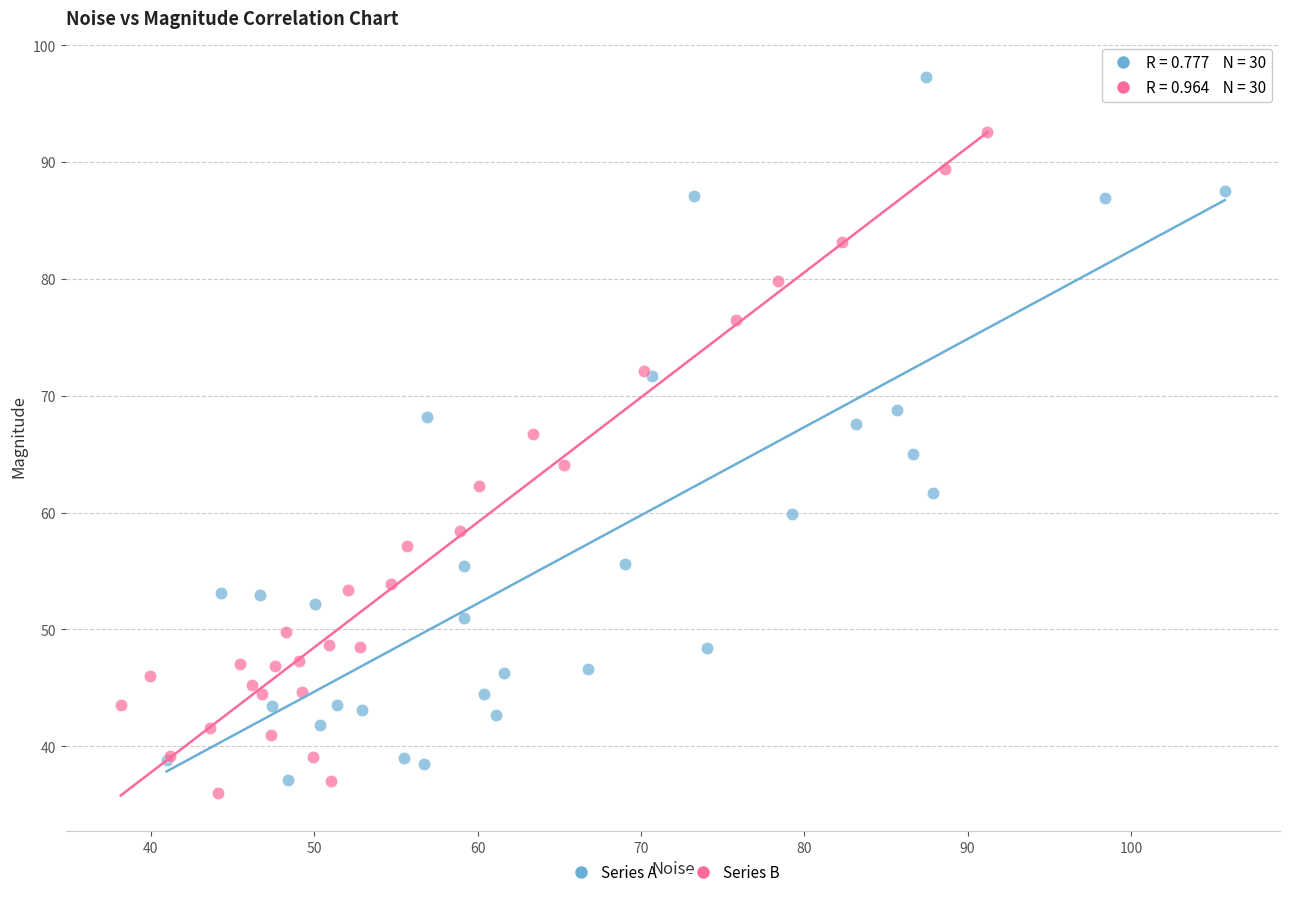

Which series contains the highest Y value?

Series A